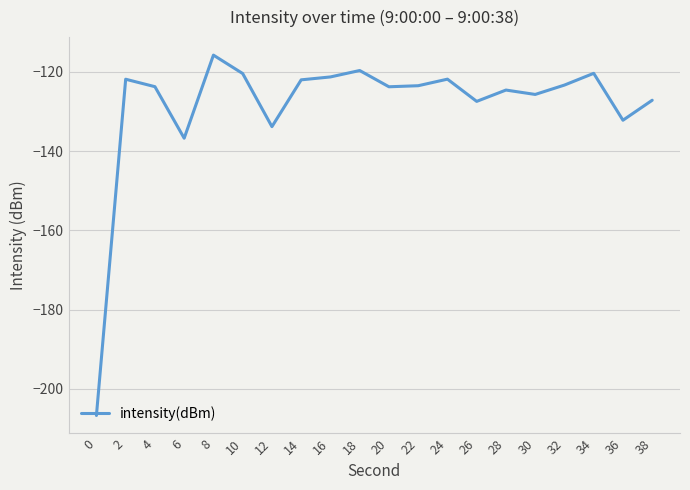

Is this an area chart (filled region under the line)?

No